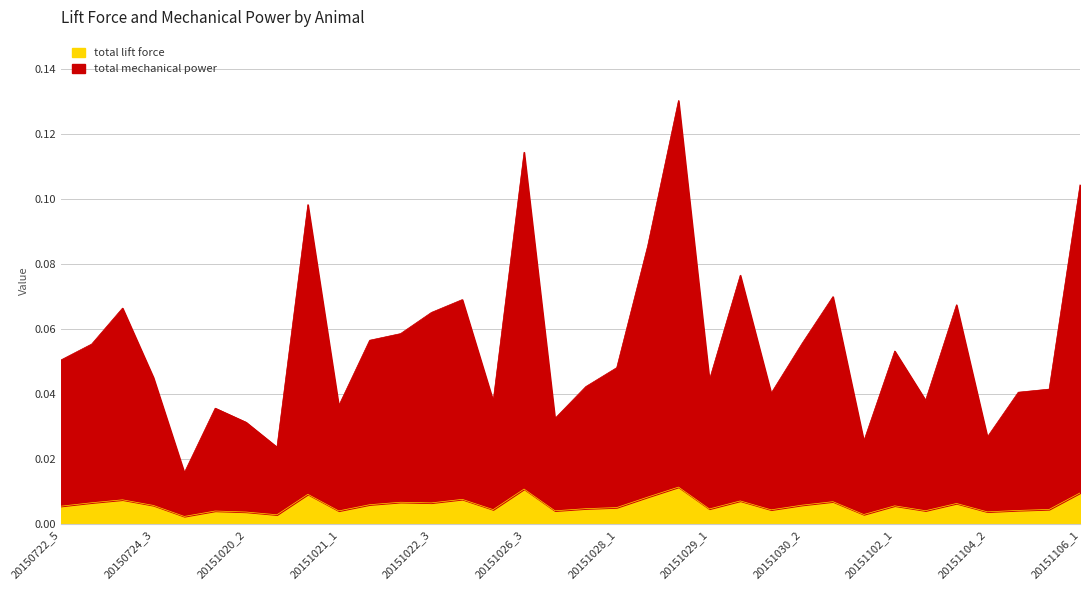

Which series has the largest range (max minus min)?

total mechanical power